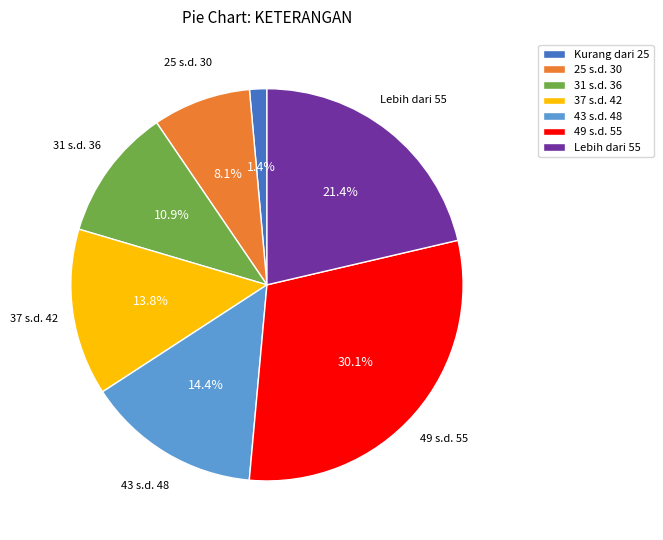

Does 43 s.d. 48 account for over 50% of the chart?

No